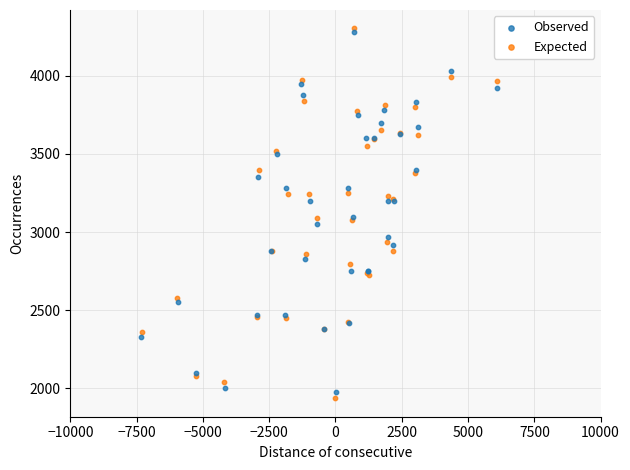

Which series contains the highest Y value?

Expected